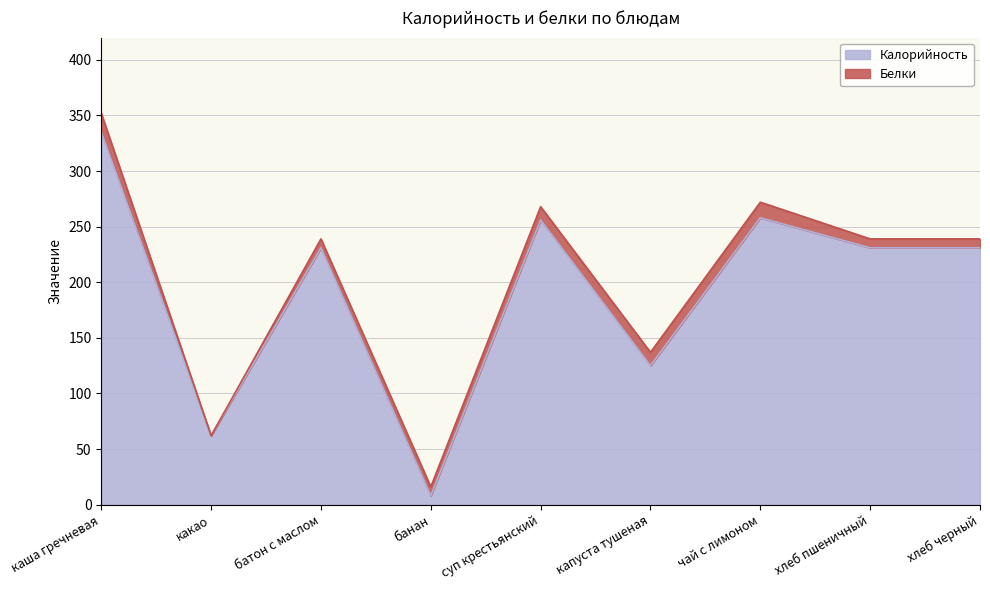

How many data points does each series have?

9